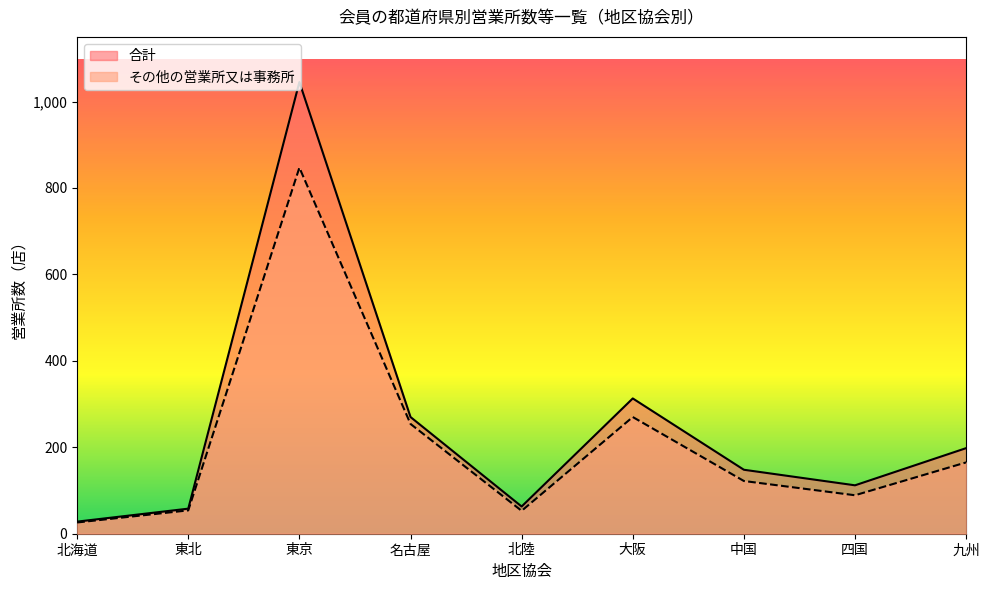

How many lines are shown in the chart?

2